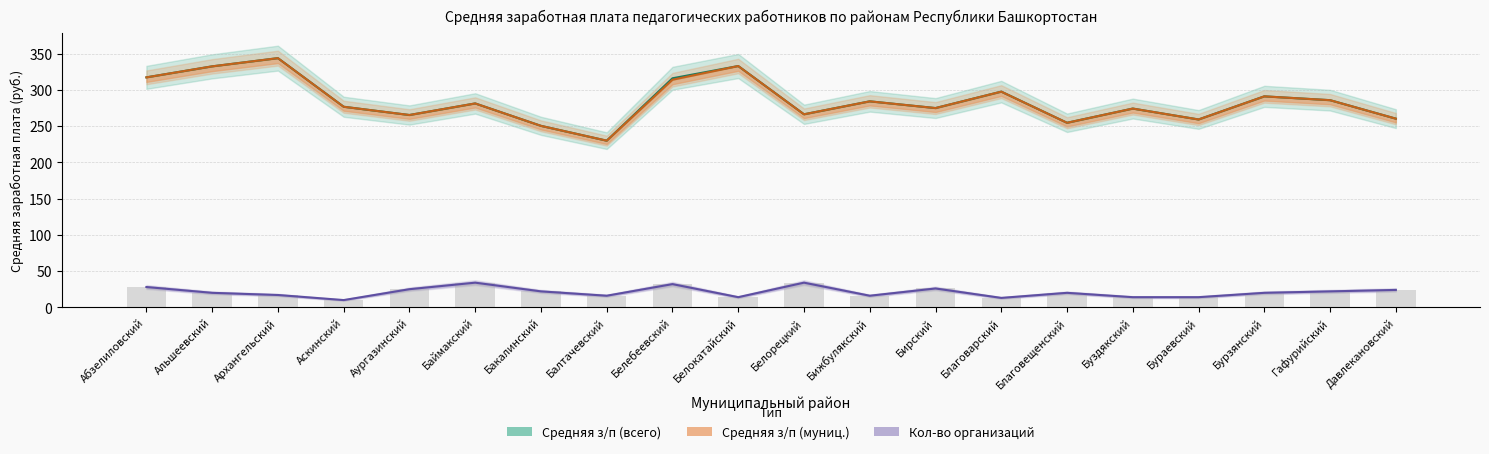

What value does the Средняя з/п (всего) series have at Гафурийский?

285.7